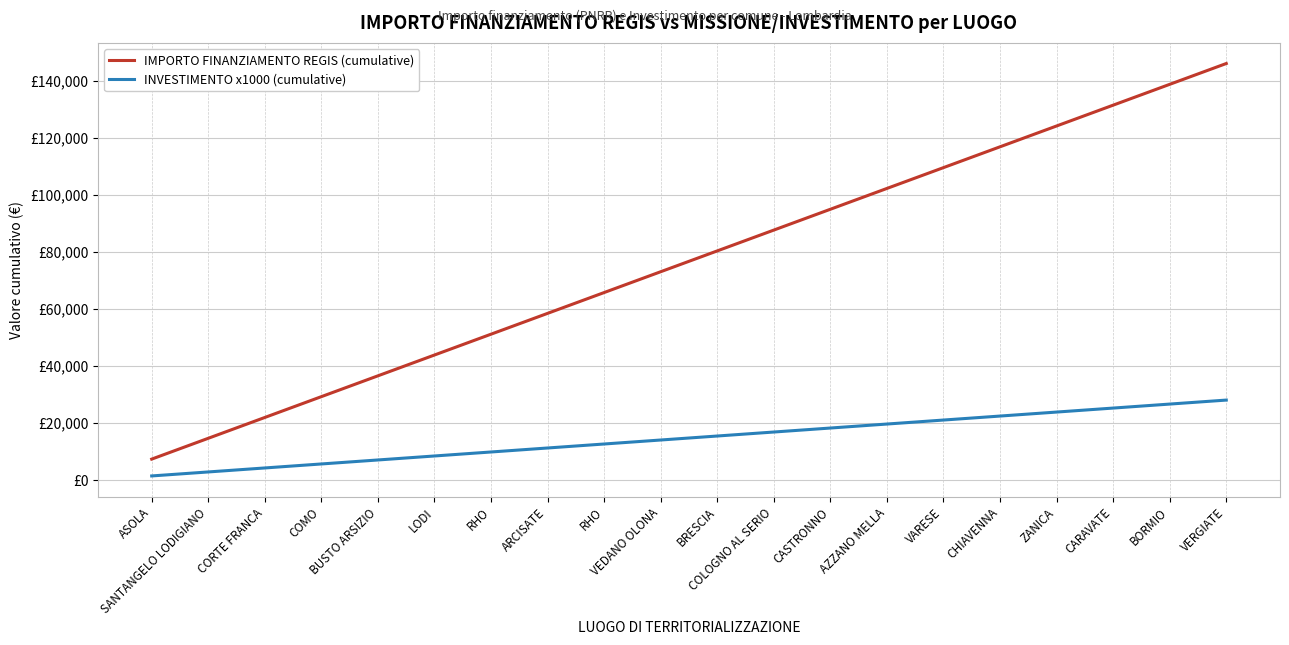

What is the difference between the INVESTIMENTO x1000 (cumulative) values at COMO and CASTRONNO?

12600